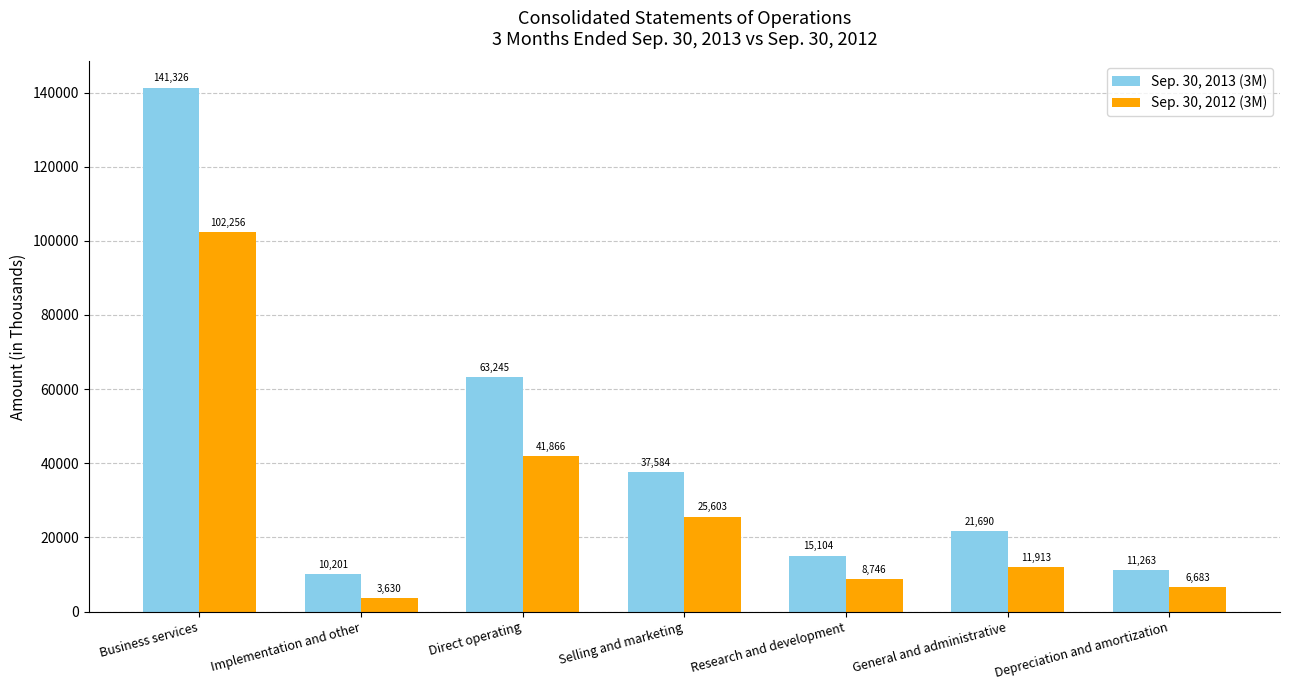

Which series changed the most between Research and development and General and administrative?

Sep. 30, 2013 (3M)